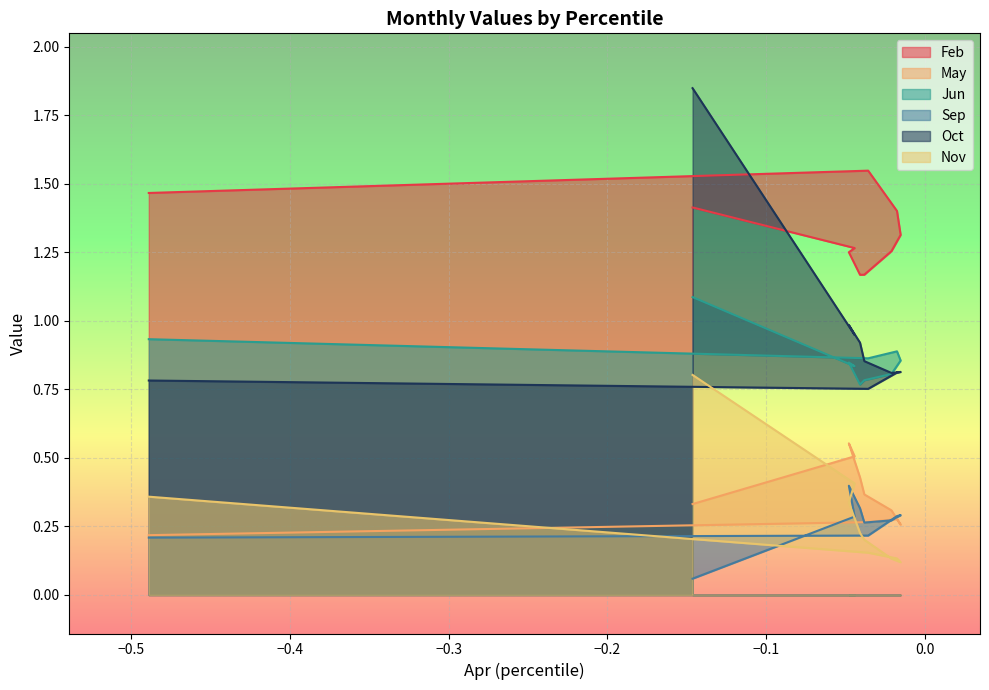

Is the value of Jun at pct85 greater than the value of Sep at pct95?

Yes